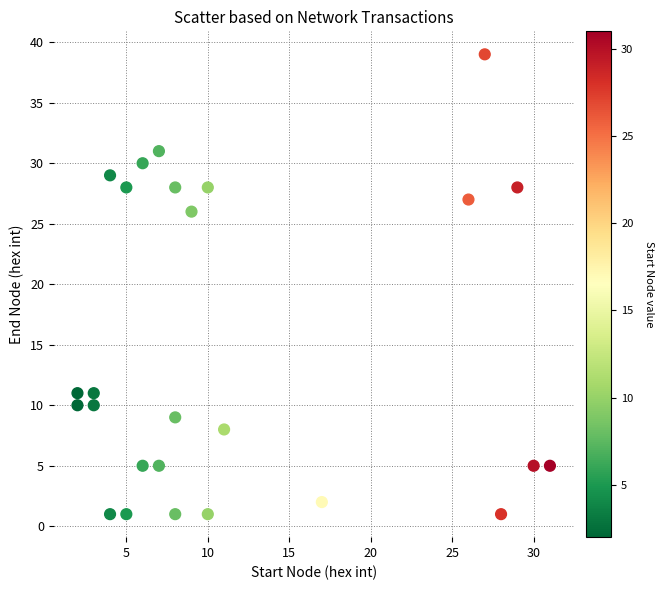

What Y value in the scatter plot is closest to 20?

26